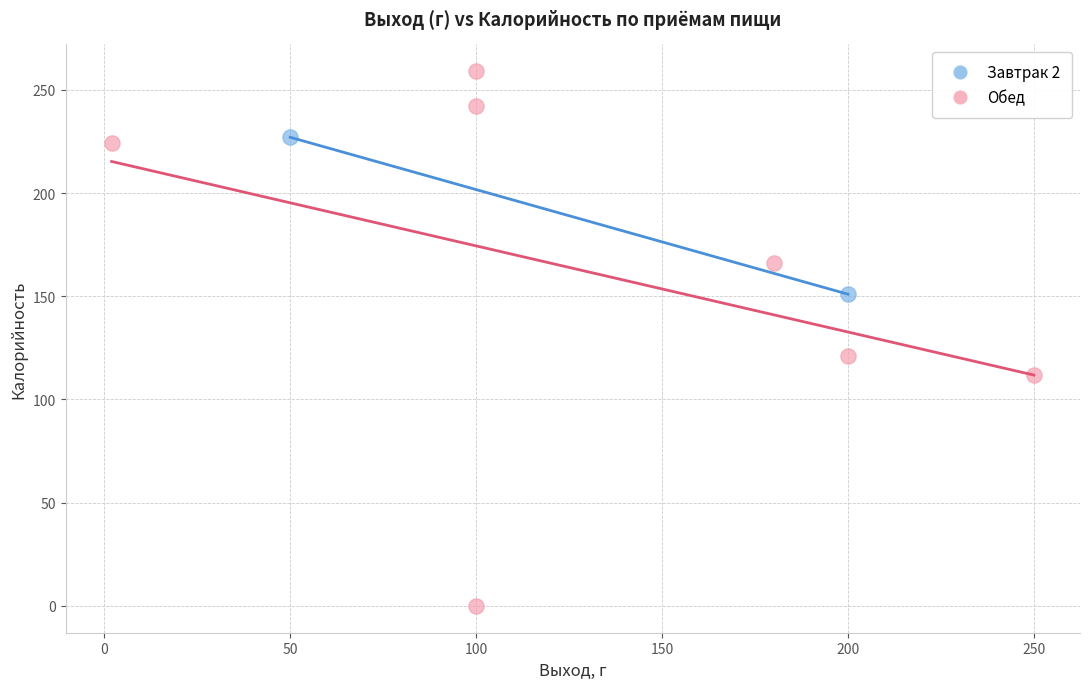

What are all the series names shown in the legend?

Завтрак 2, Обед